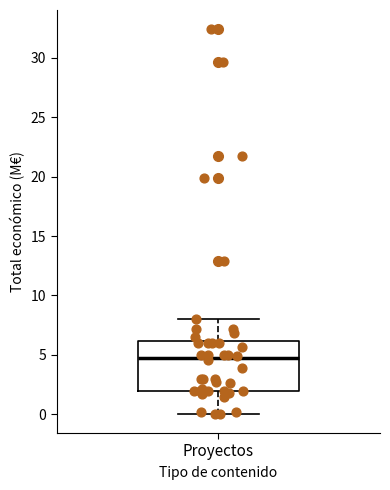

Where is the upper edge of the box for Proyectos on the y-axis? The values are not printed on the chart, so give them approximately, as read against the axis.

6.0